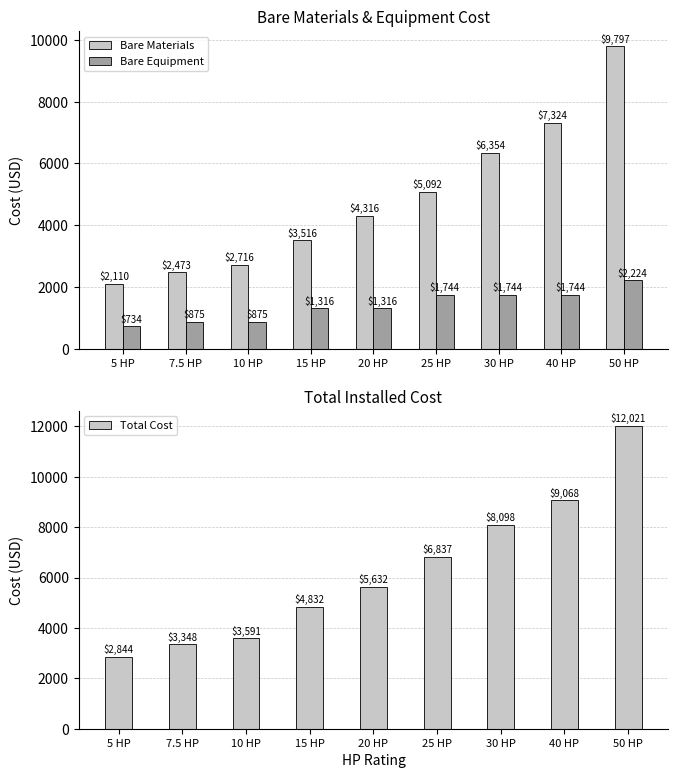

What is the spread (max minus min) of values at 5 HP?

2109.8